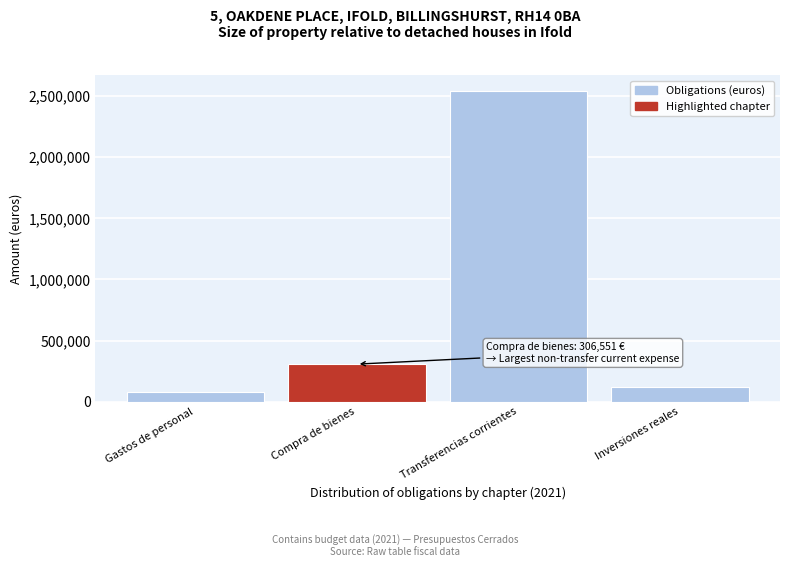

Reading left to right, extract all data points from this chart.

Gastos de personal=82590.1	Compra de bienes=306550.6	Transferencias corrientes=2544418.5	Inversiones reales=122179.1